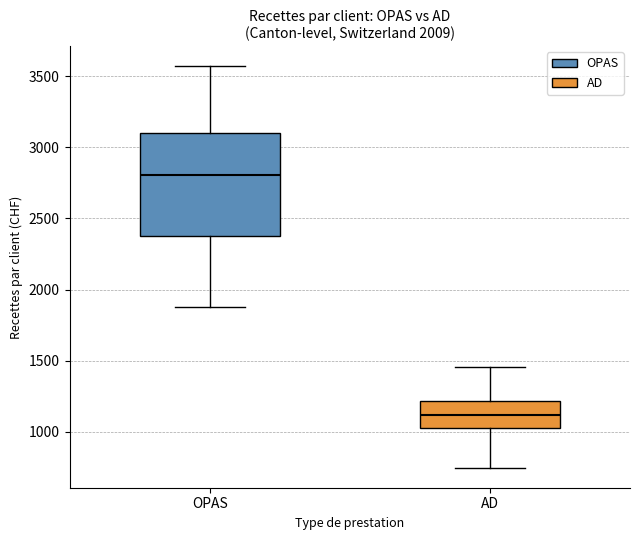

Reading left to right, read every box against the y-axis: the position of its median line, the range the box covers, and the ends of its whiskers. The values are not printed on the chart, so give them approximately, as read against the axis.

OPAS: median 2800, box 2400 to 3100, whiskers 1850 to 3550
AD: median 1100, box 1000 to 1200, whiskers 750 to 1450